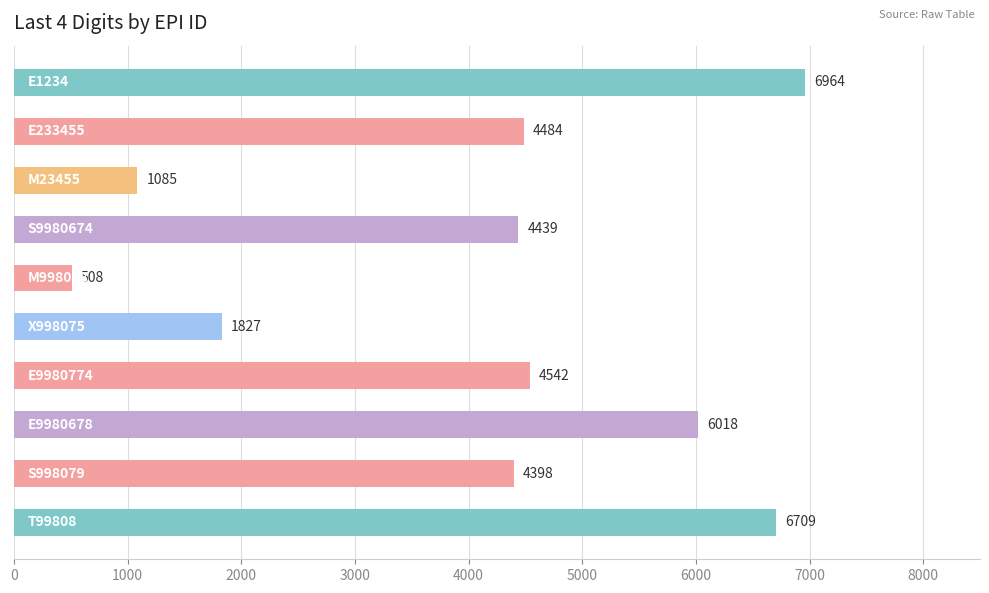

What is the greatest value displayed?

6964